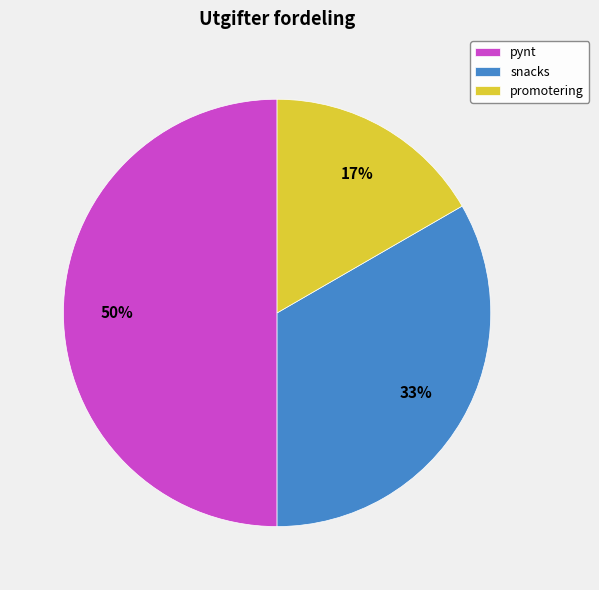

Combined, do pynt and promotering account for over 50%?

Yes